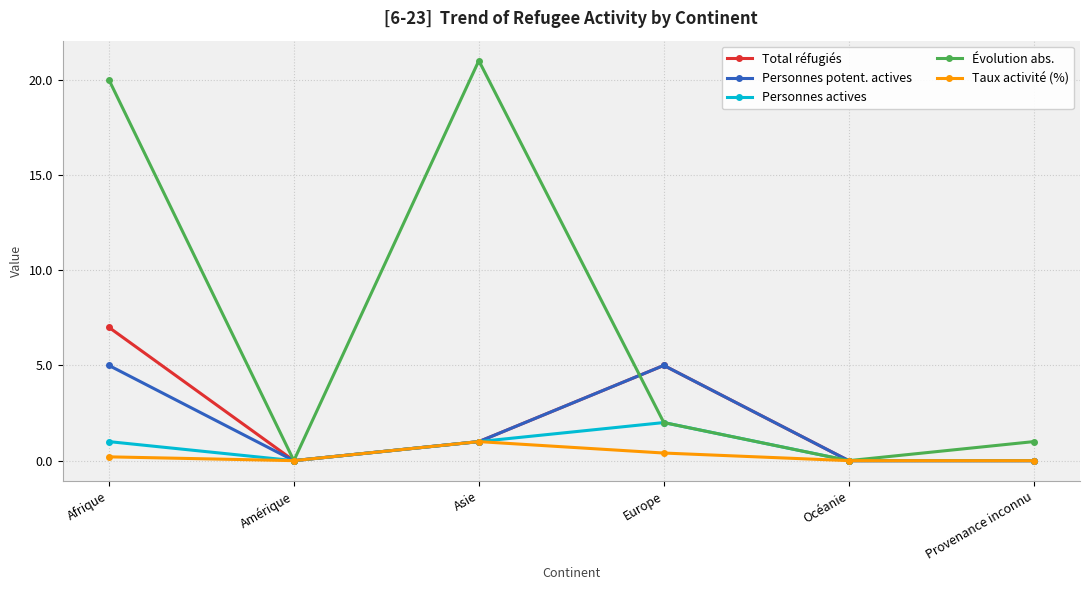

Is it true that Total réfugiés equals 0.0 at Amérique?

True